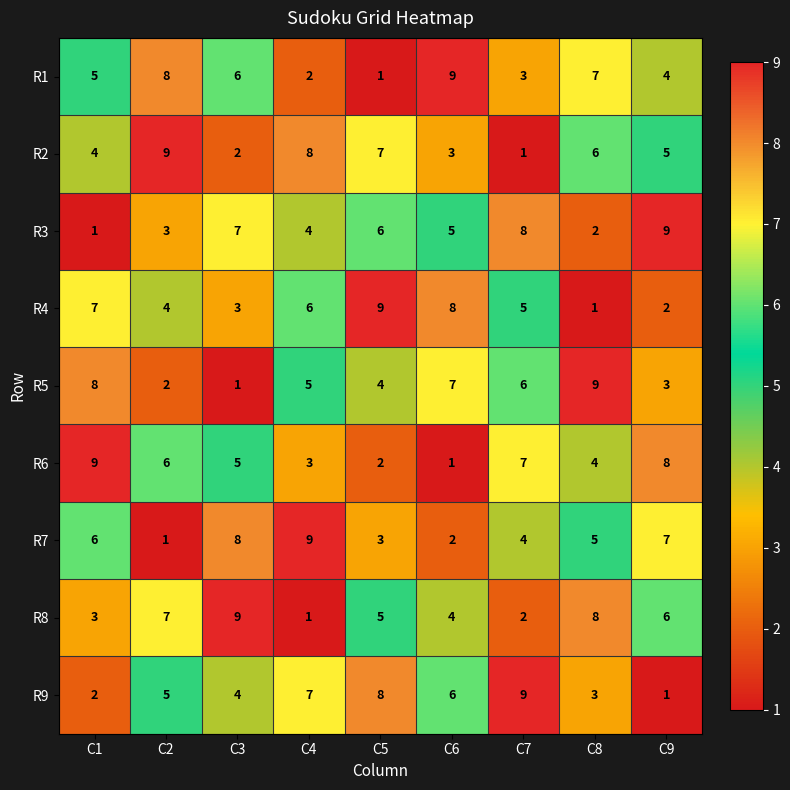

Is the value of R7 at C4 greater than the value of R3 at C2?

Yes